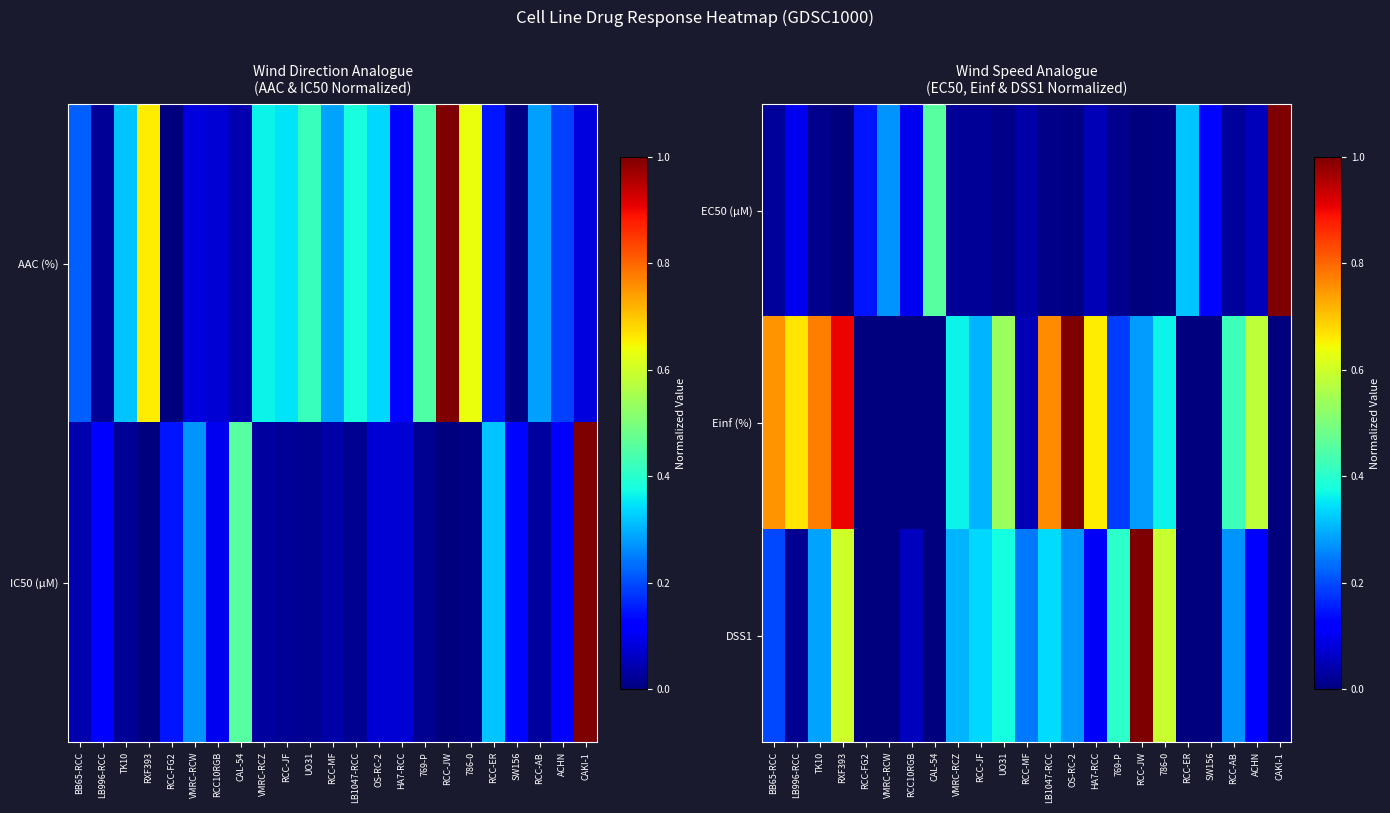

How many series are shown in this chart?

3